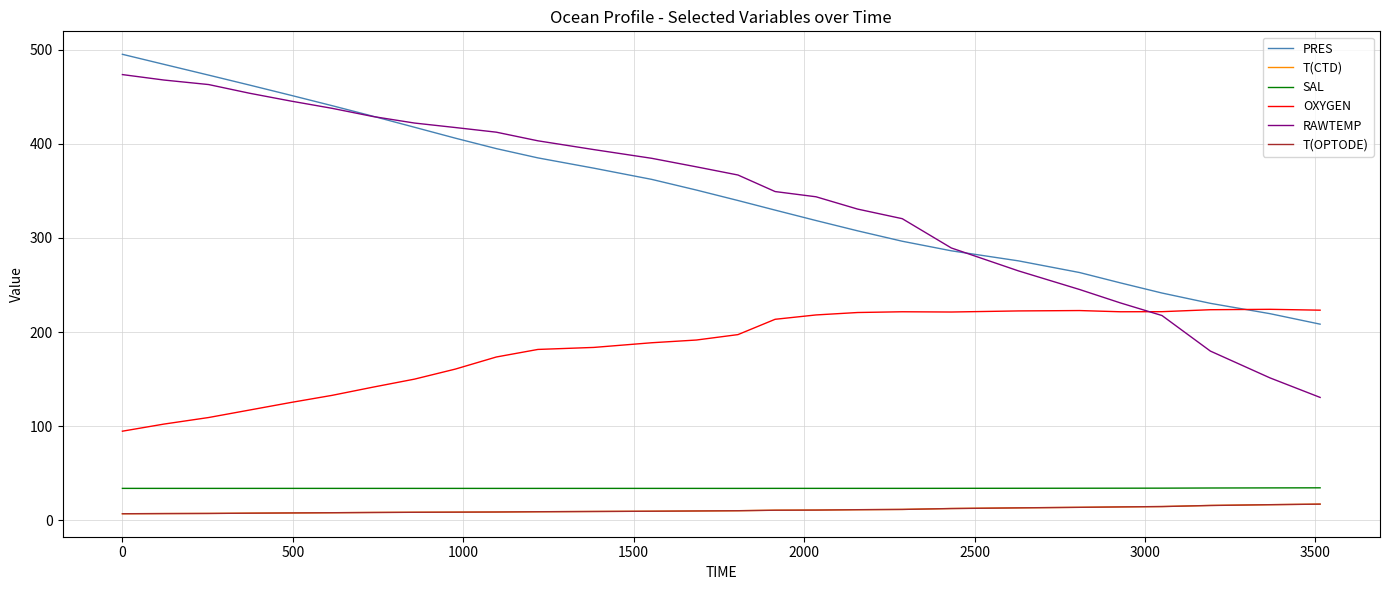

Which series has the largest range (max minus min)?

RAWTEMP